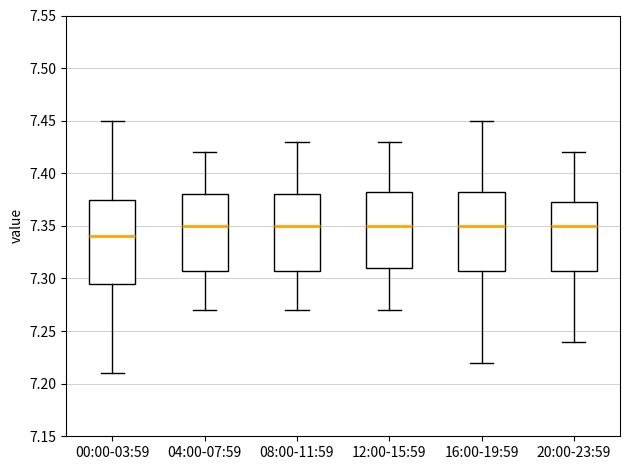

Reading left to right, read every box against the y-axis: the position of its median line, the range the box covers, and the ends of its whiskers. The values are not printed on the chart, so give them approximately, as read against the axis.

00:00-03:59: median 7.340, box 7.295 to 7.375, whiskers 7.210 to 7.450
04:00-07:59: median 7.350, box 7.310 to 7.380, whiskers 7.270 to 7.420
08:00-11:59: median 7.350, box 7.310 to 7.380, whiskers 7.270 to 7.430
12:00-15:59: median 7.350, box 7.310 to 7.385, whiskers 7.270 to 7.430
16:00-19:59: median 7.350, box 7.310 to 7.385, whiskers 7.220 to 7.450
20:00-23:59: median 7.350, box 7.310 to 7.375, whiskers 7.240 to 7.420